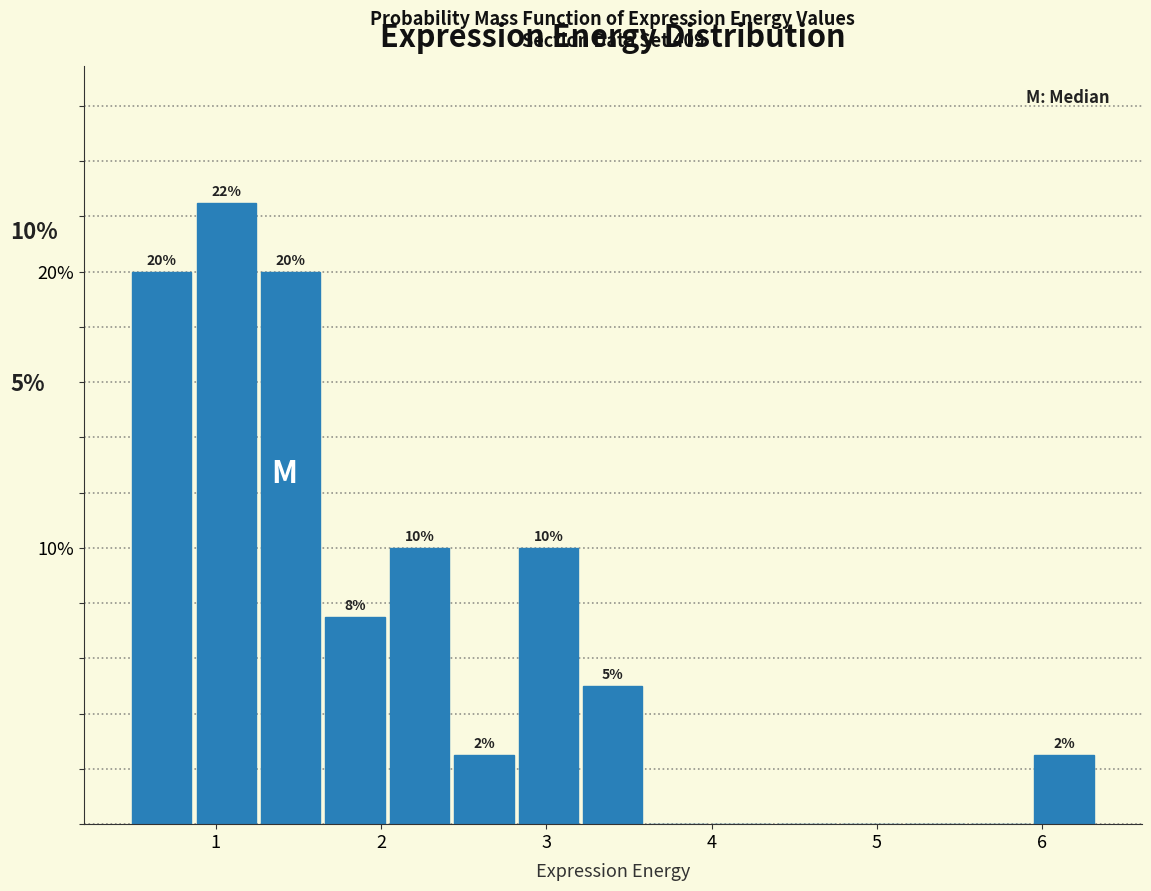

Read against the x-axis, roughly where is the centre of the tallest bar?

1.1